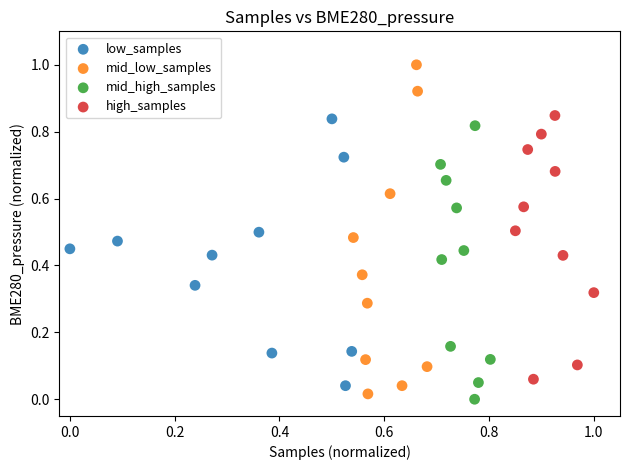

Which series contains the highest Y value?

mid_low_samples